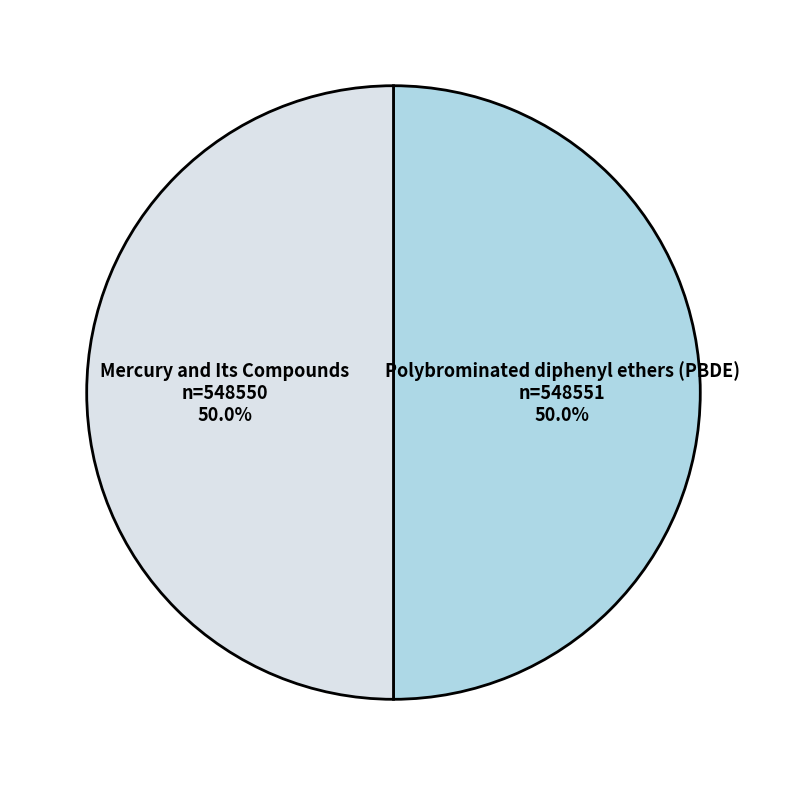

To the nearest percent, what is the average slice percentage?

50%